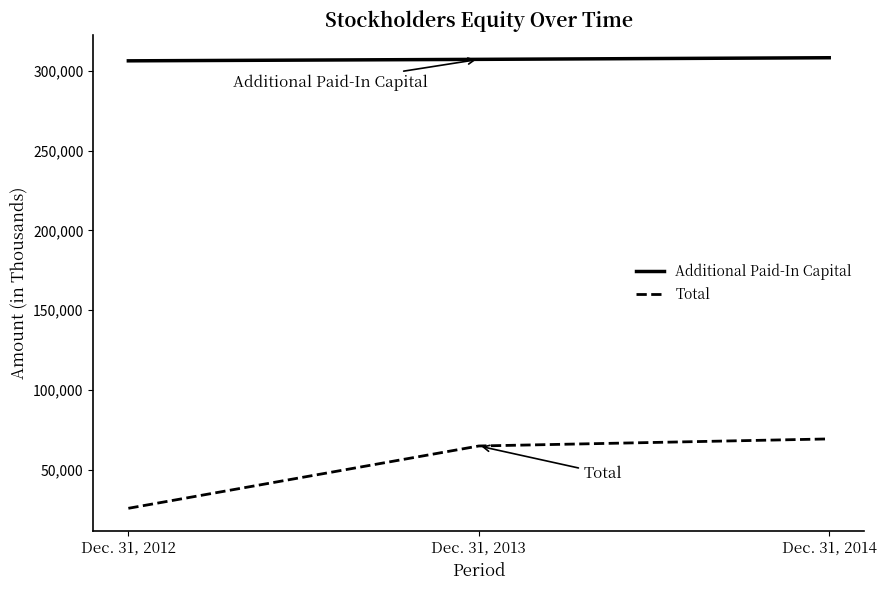

The value of Additional Paid-In Capital at Dec. 31, 2012 is 306252. True or false?

True